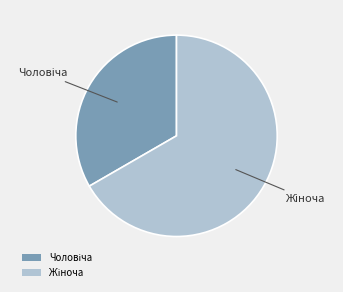

Does any single category account for the majority?

Yes